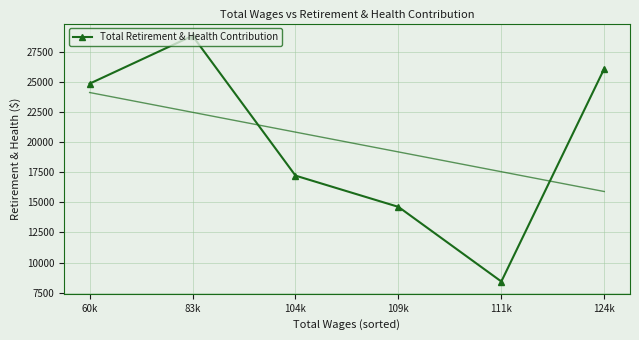

Reading right to left, transcribe all the data shown in this chart.

26128	8422	14630	17228	28853	24877